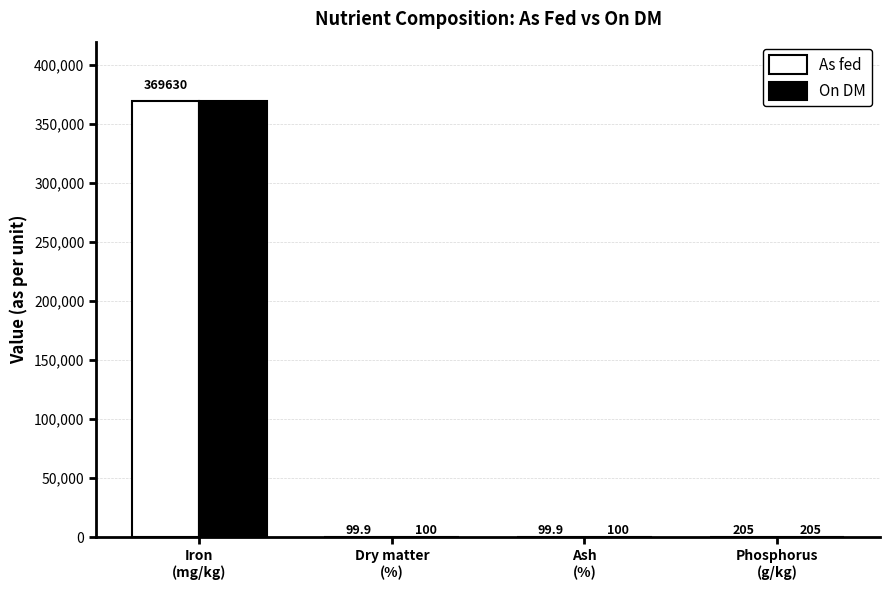

What is the greatest value displayed?

370000.0